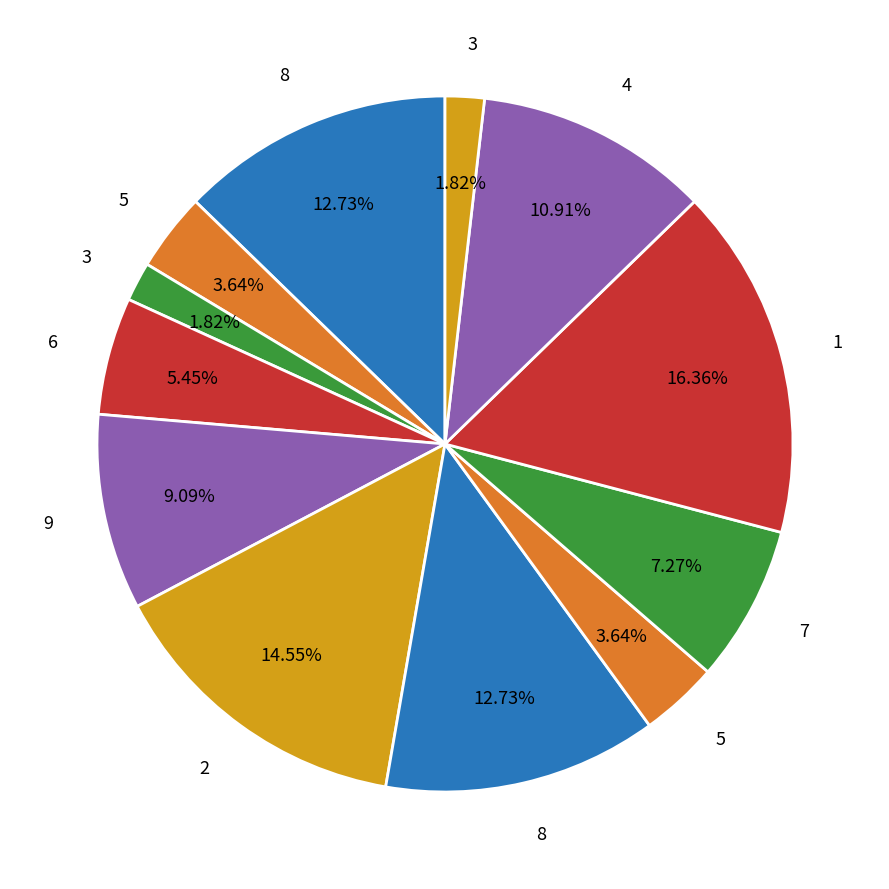

Count the number of slices in the pie.

12